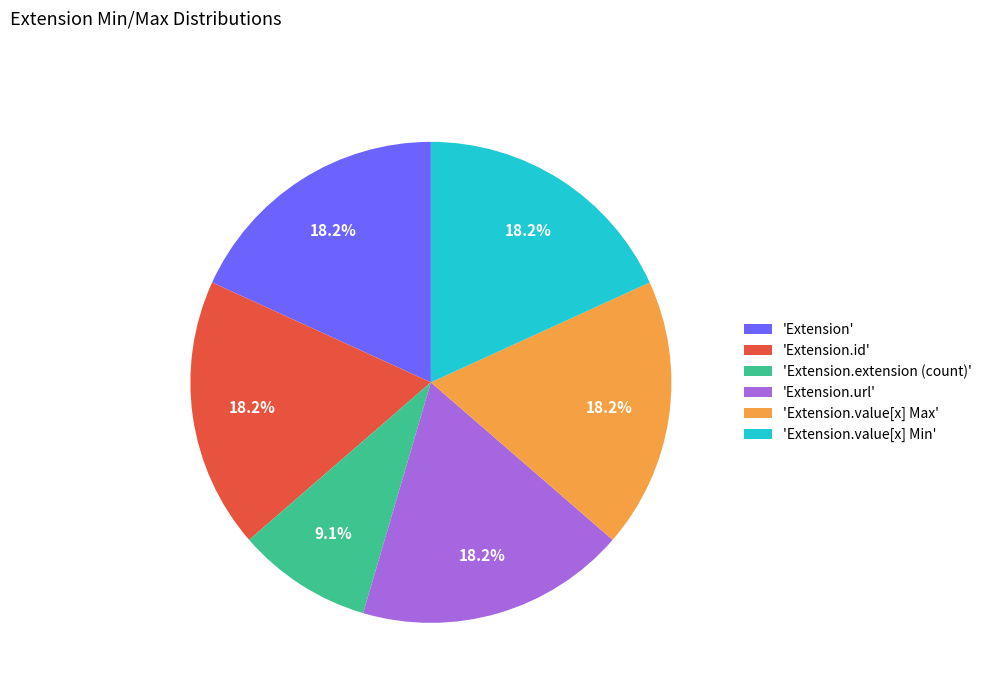

What is the ratio of the value at 'Extension.extension (count)' to the value at 'Extension.value[x] Min'?

0.5